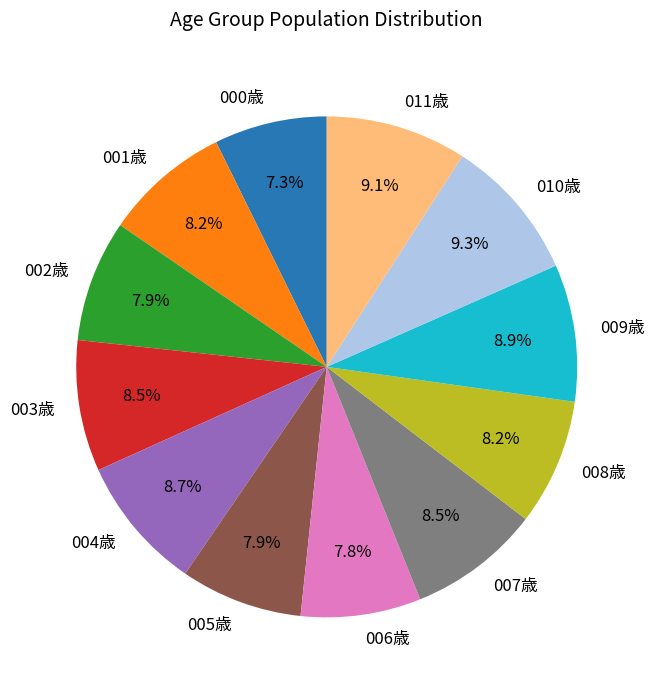

To the nearest percent, what is the combined percentage of 009歳 and 004歳?

18%